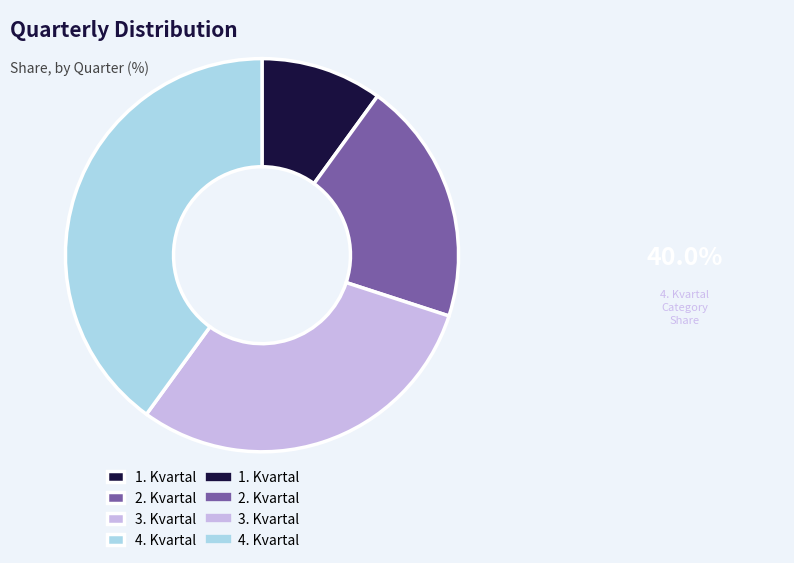

Is there a majority slice in this chart?

No